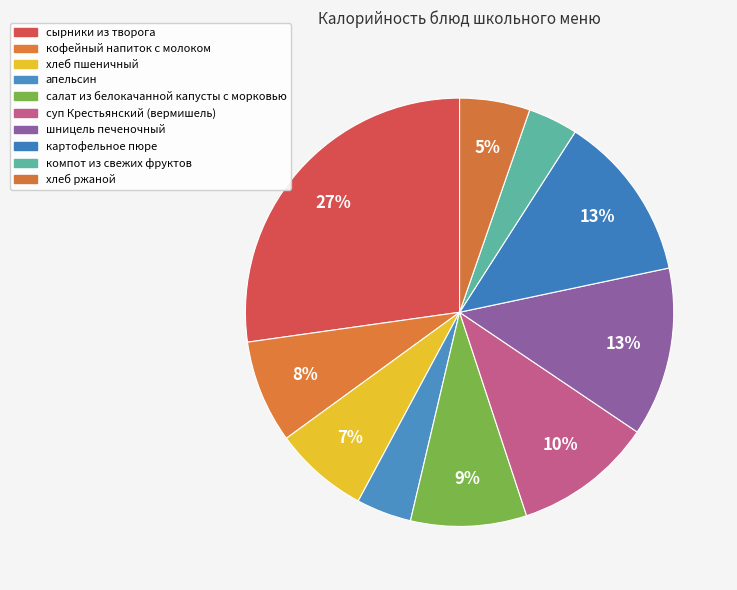

To the nearest percent, what is the difference between the largest and smallest slice percentages?

23%